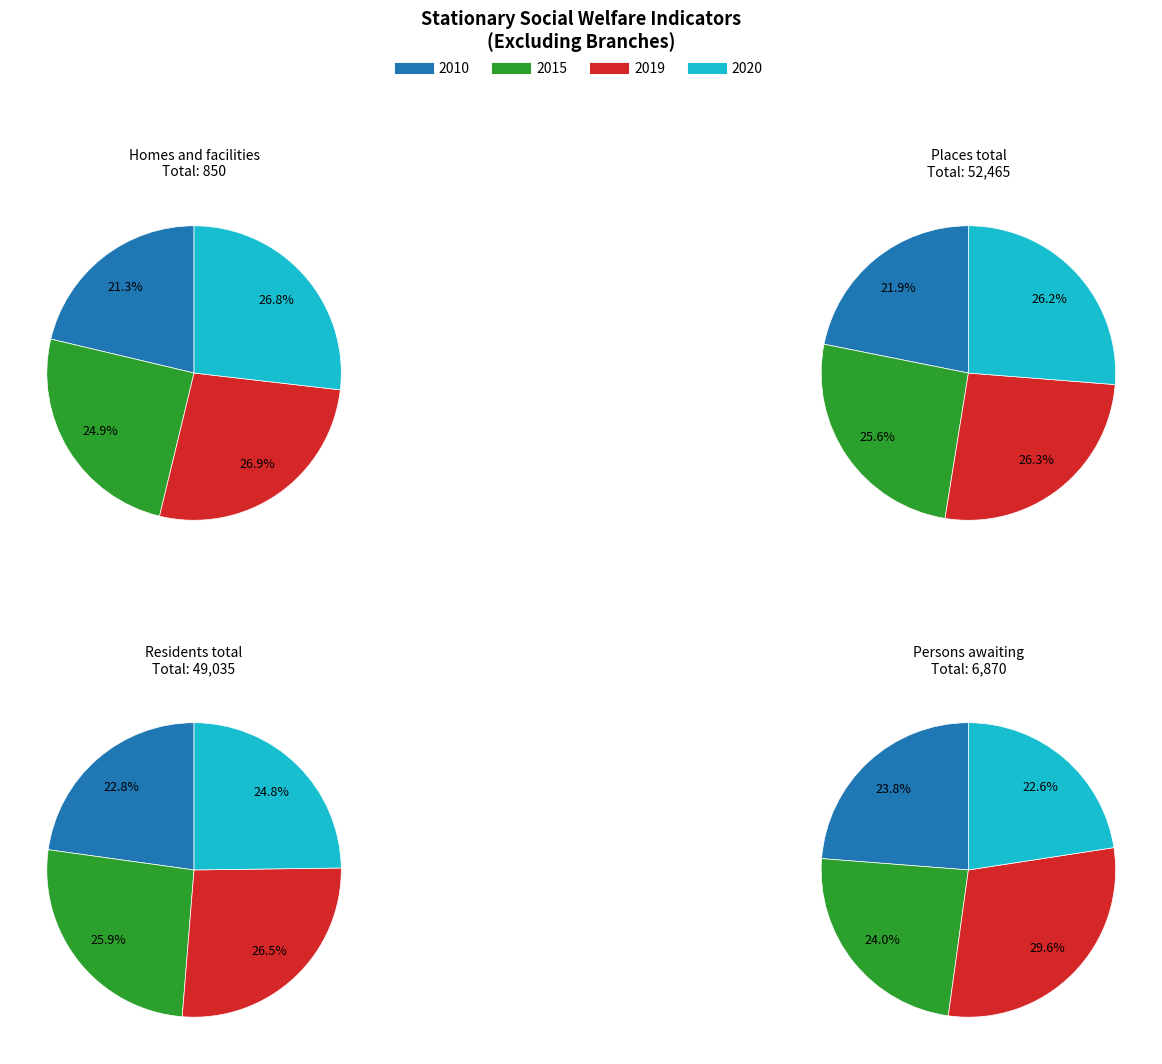

What is the spread (max minus min) of values at 2015?

13219